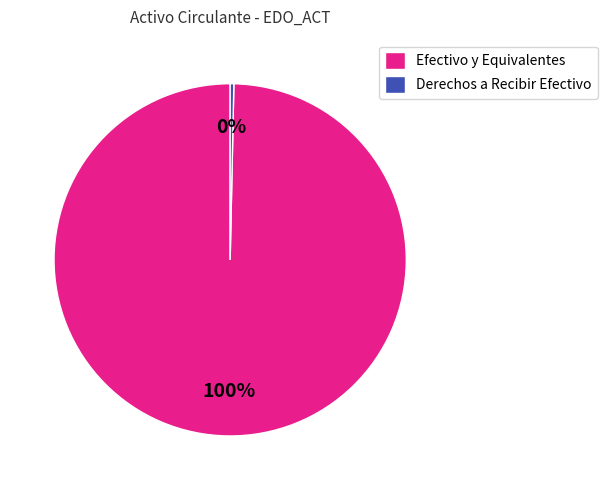

Rank the categories by value from lowest to highest.

Derechos a Recibir Efectivo, Efectivo y Equivalentes